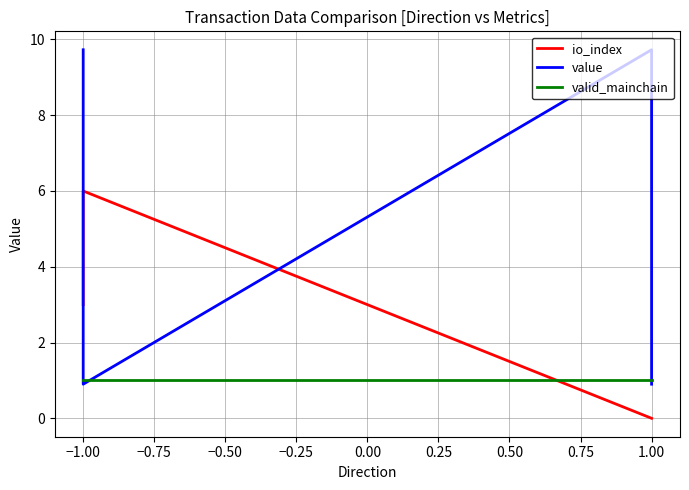

How many lines are shown in the chart?

3